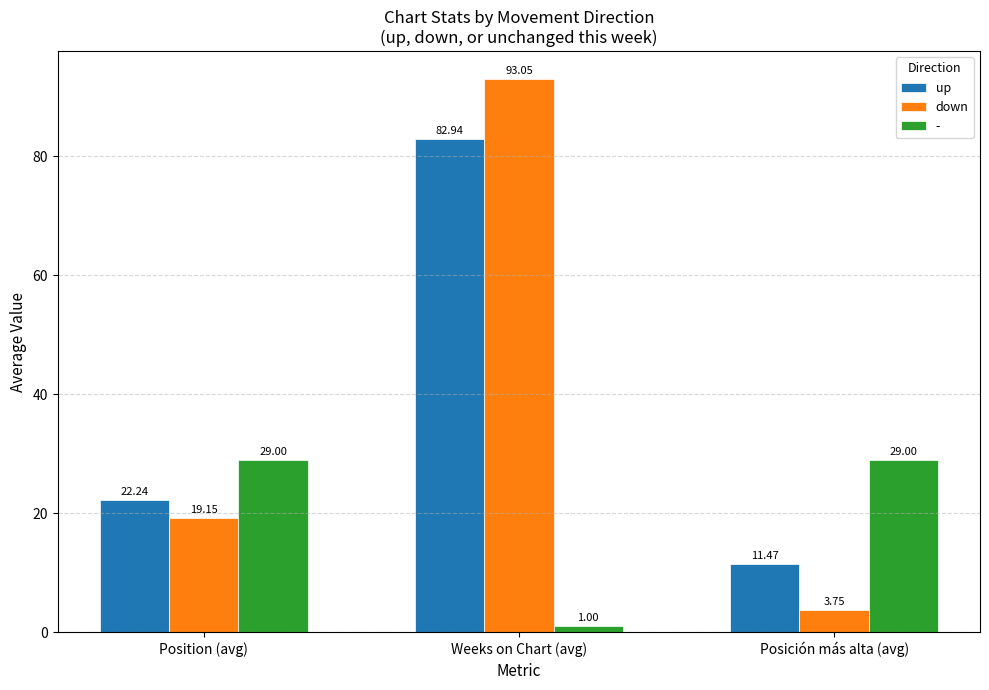

At Position (avg), list the series in order from largest to smallest.

-, up, down